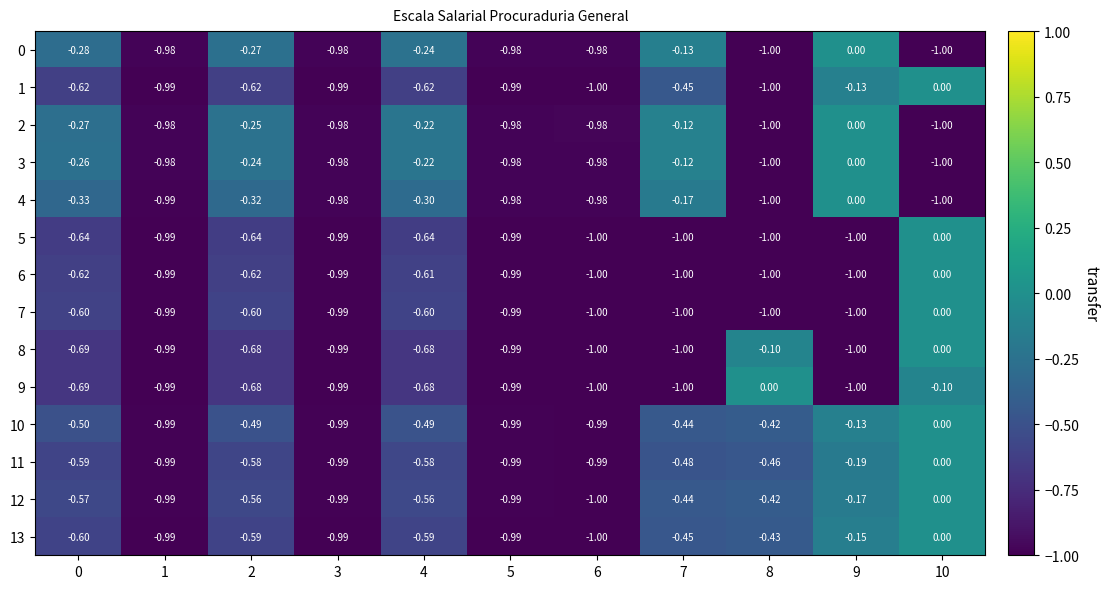

Which has a higher value, 8 or 5?

5